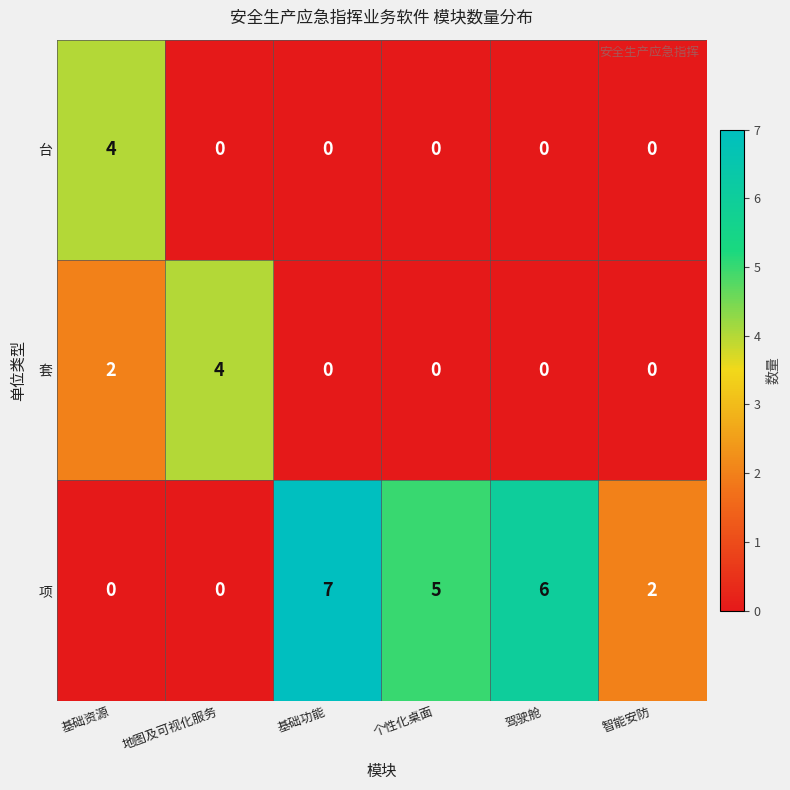

Reading right to left, what are all the values shown in this chart?

台: 0	0	0	0	0	4
套: 0	0	0	0	4	2
项: 2	6	5	7	0	0